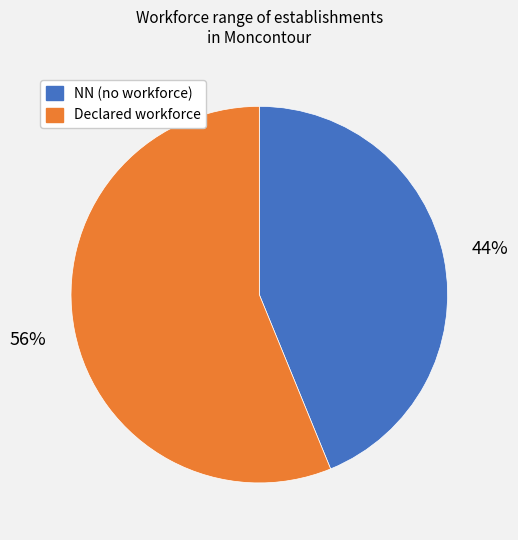

To the nearest percent, what is the average slice percentage?

50%